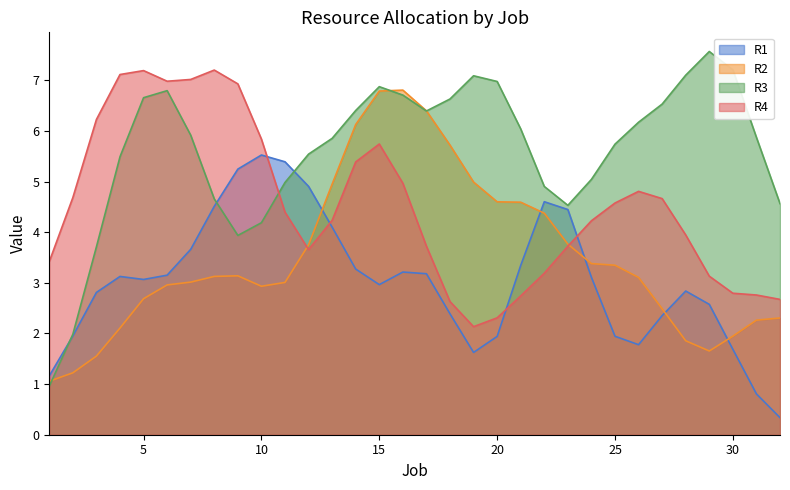

What is the greatest value displayed?

7.6